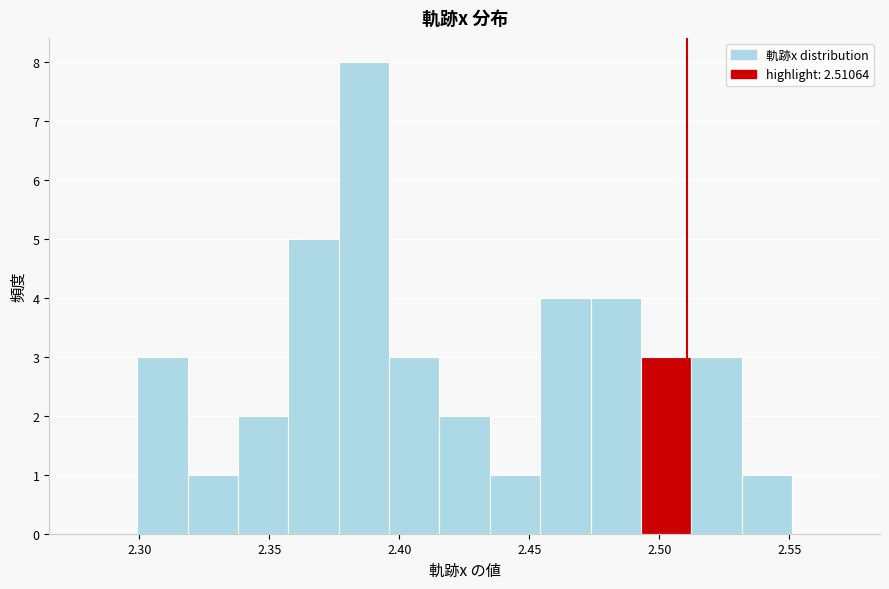

Read against the x-axis, roughly where is the centre of the tallest bar?

2.385